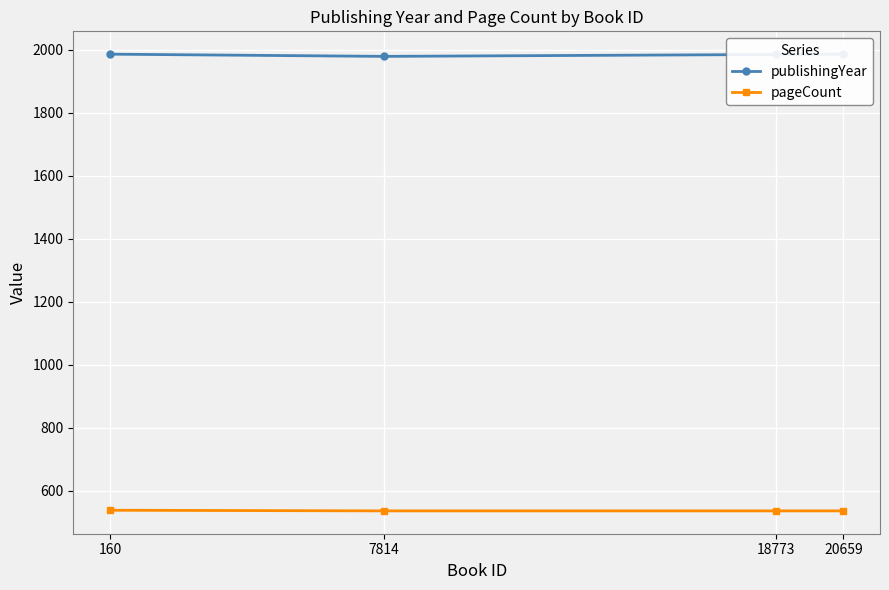

Between 7814 and 18773, which is larger?

18773